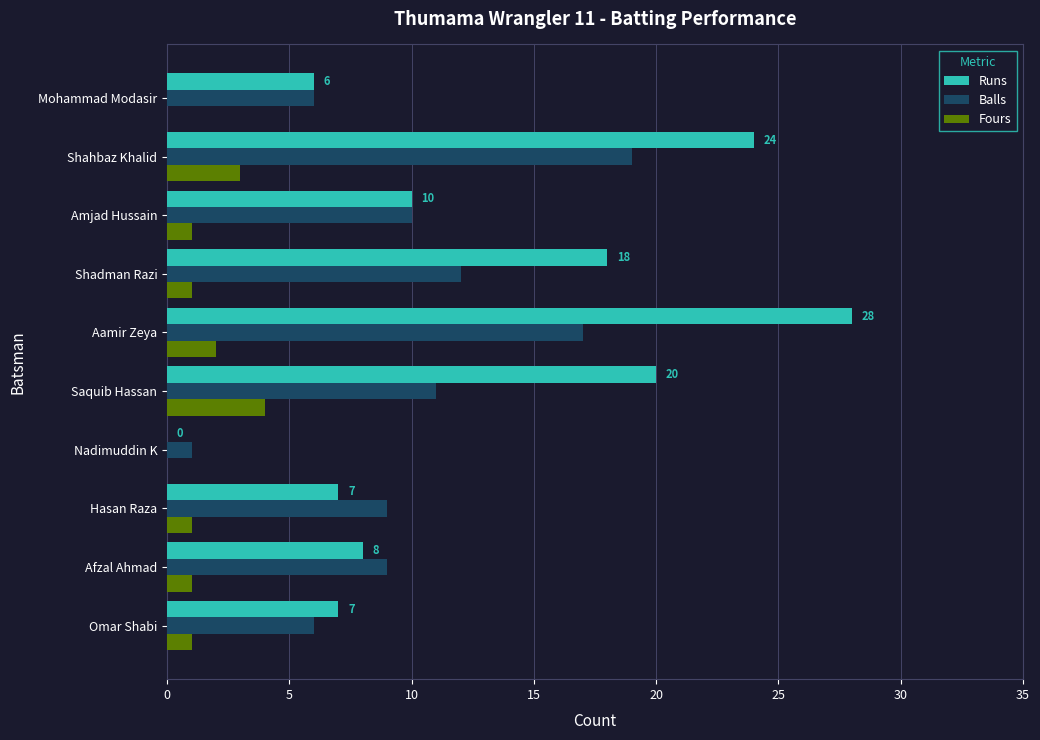

The Fours series shows 4 at Aamir Zeya. True or false?

False